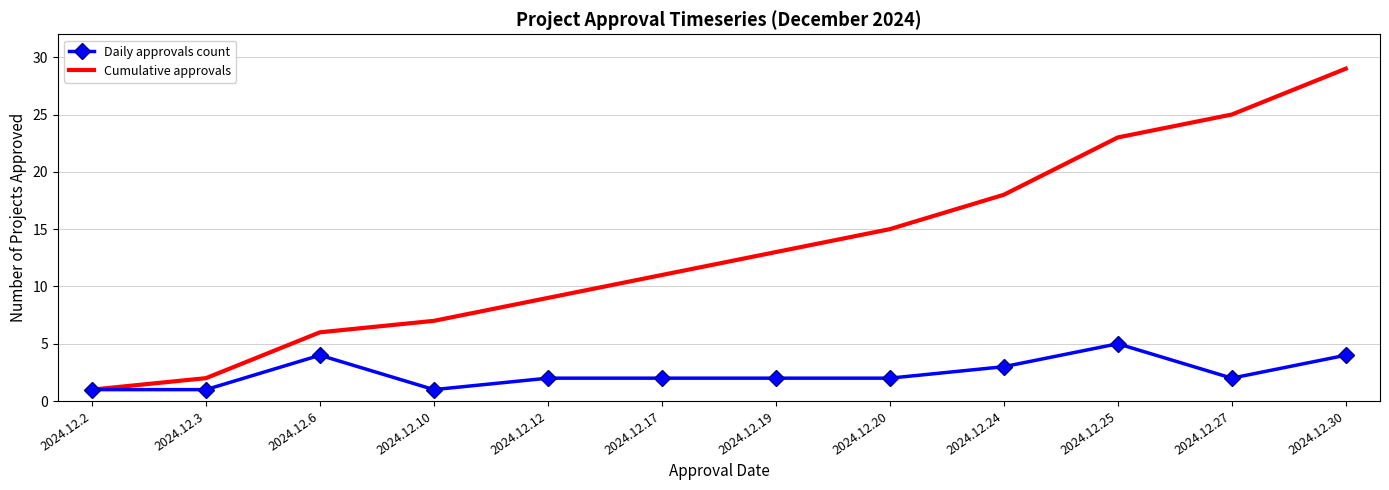

List the series in order of their overall mean, lowest first.

Daily approvals count, Cumulative approvals